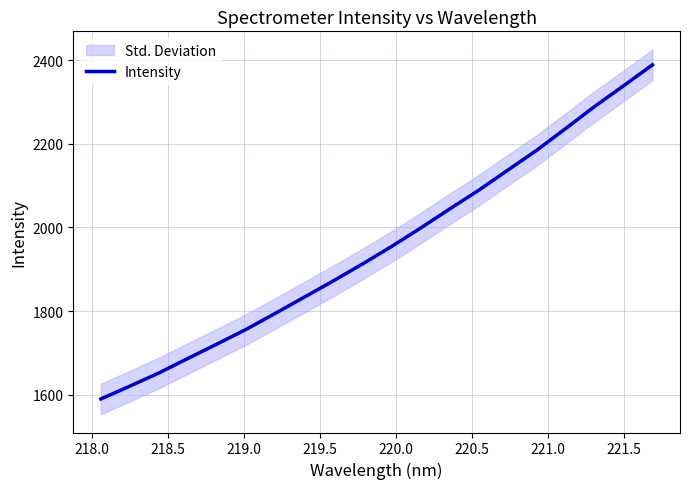

Count the number of values greater than 1954.

10